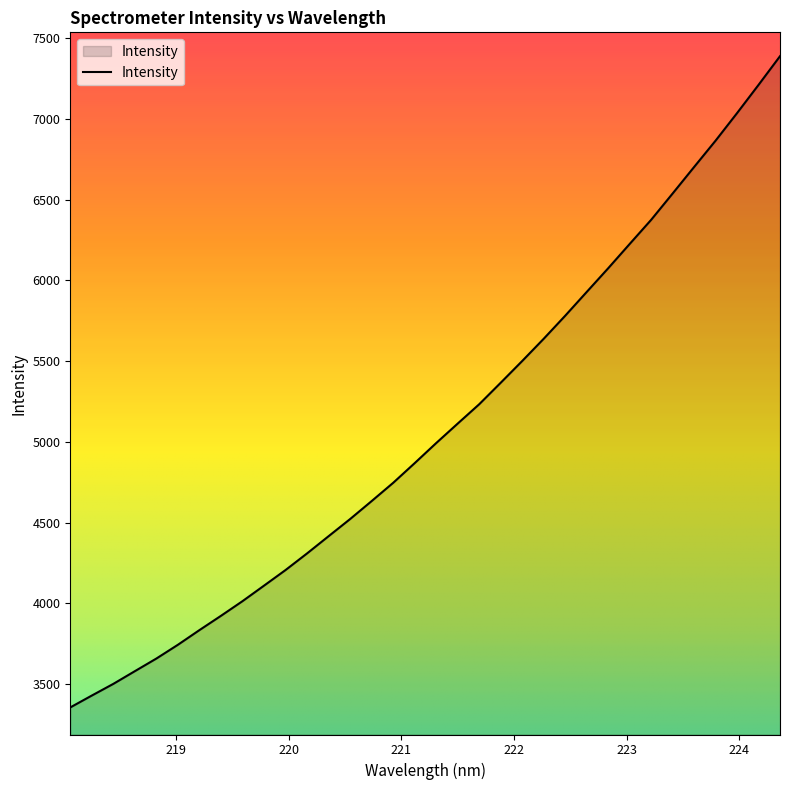

What is the greatest value displayed?

7388.8